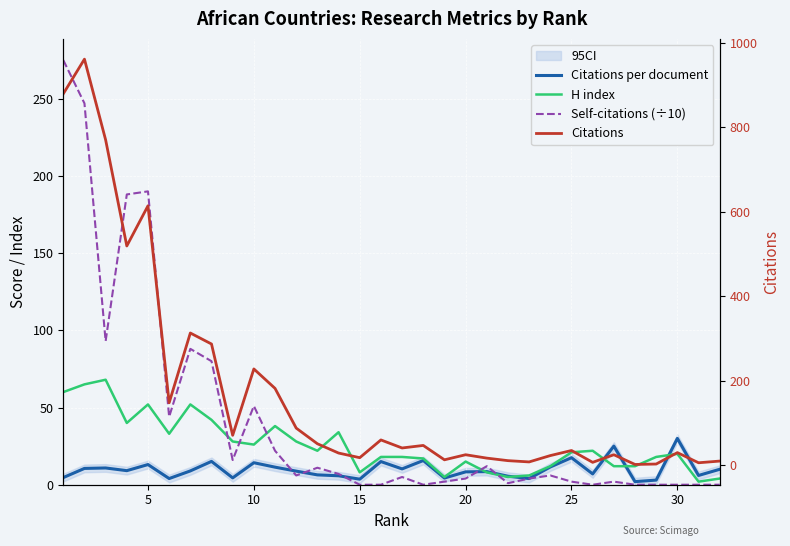

Which series has the largest total across all categories?

Citations